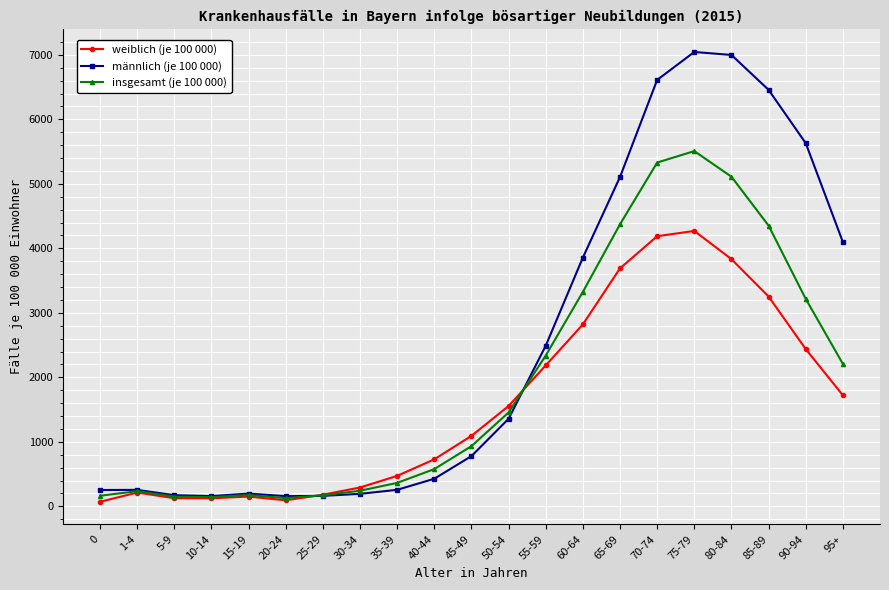

Count the number of data series in this chart.

3